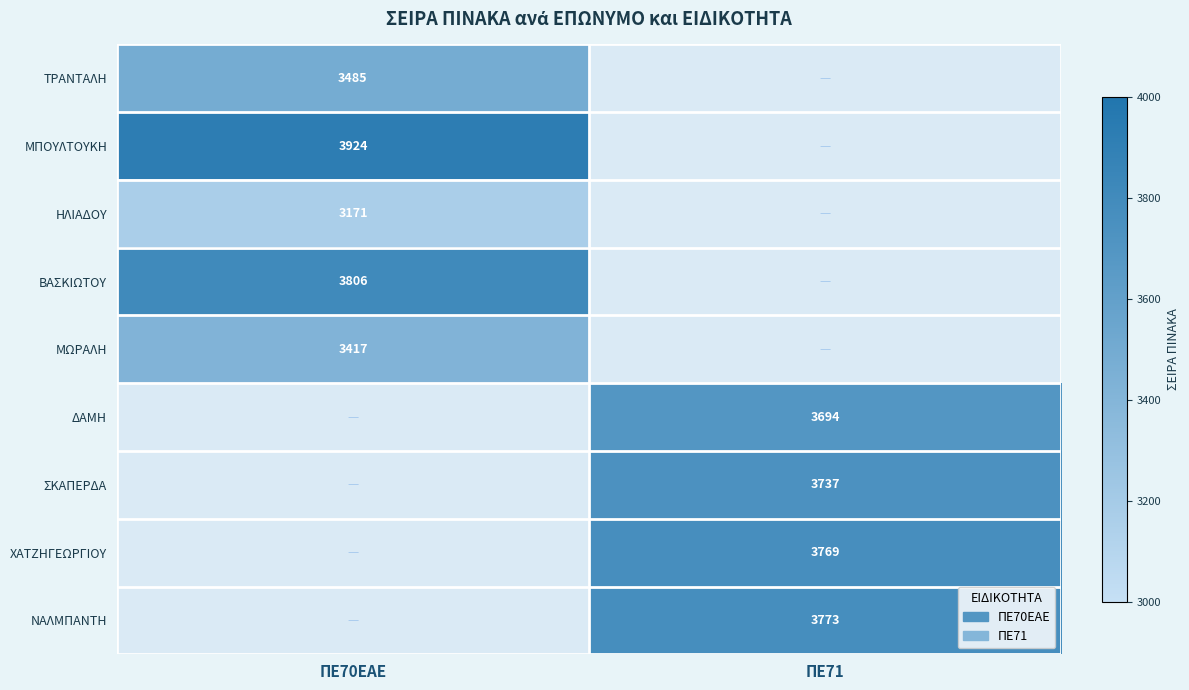

True or false: ΣΚΑΠΕΡΔΑ has a value of 3737 at ΠΕ71.

True